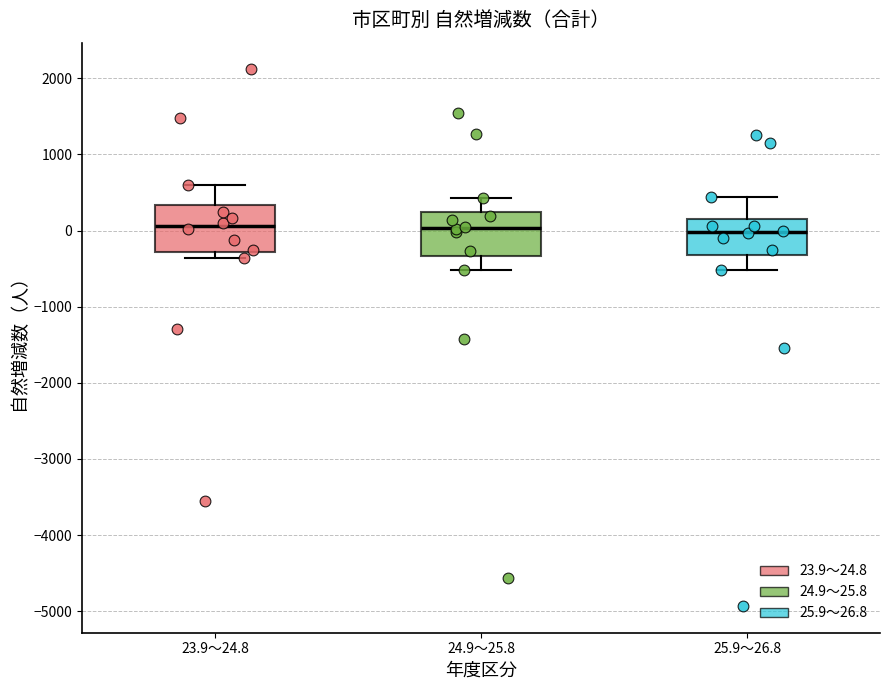

Reading left to right, transcribe this box plot: for each box, give where its median line is, the range the box spans, and where its two whiskers end, as read against the y-axis. The values are not printed on the chart, so give them approximately, as read against the axis.

23.9～24.8: median 100, box -300 to 300, whiskers -400 to 600
24.9～25.8: median 0, box -300 to 200, whiskers -500 to 400
25.9～26.8: median 0, box -300 to 200, whiskers -500 to 400